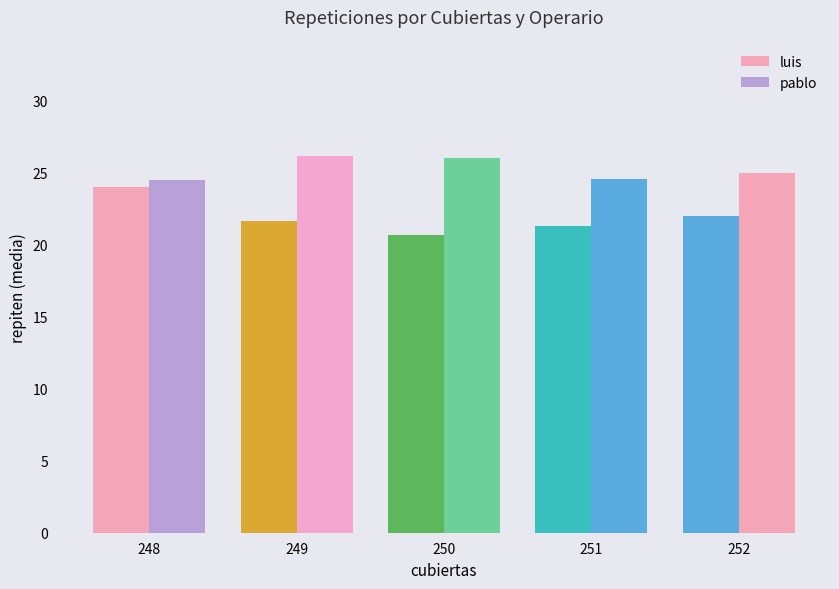

Reading left to right, what are all the values shown in this chart?

luis: 24.0	21.7	20.7	21.3	22.0
pablo: 24.5	26.2	26.0	24.6	25.0